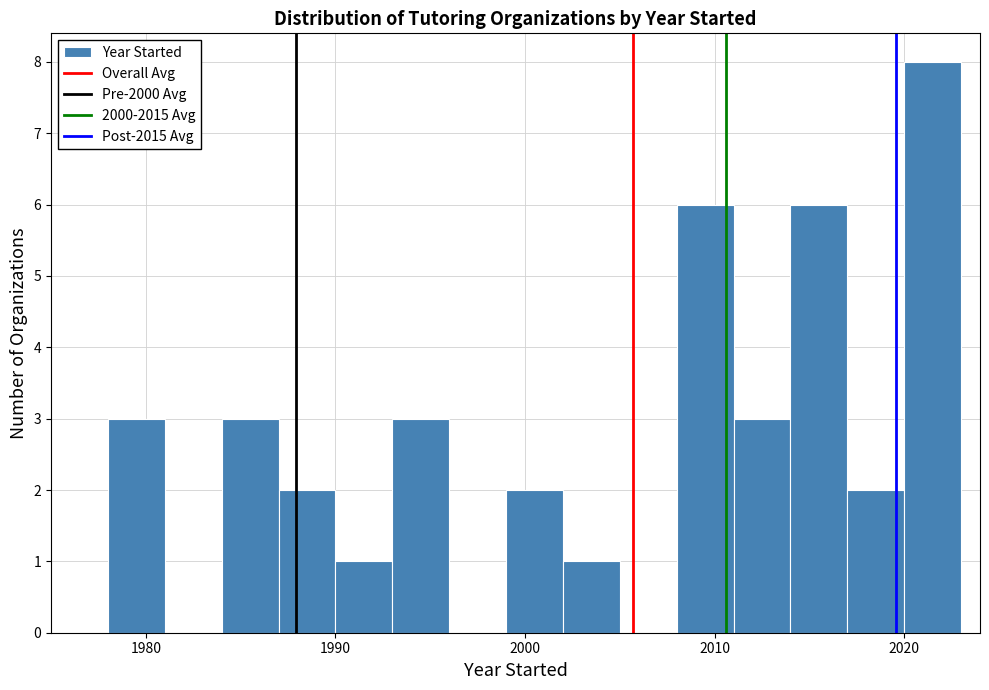

Around what value on the x-axis is the tallest bar? Give the approximate position of its centre, as read against the axis.

2022